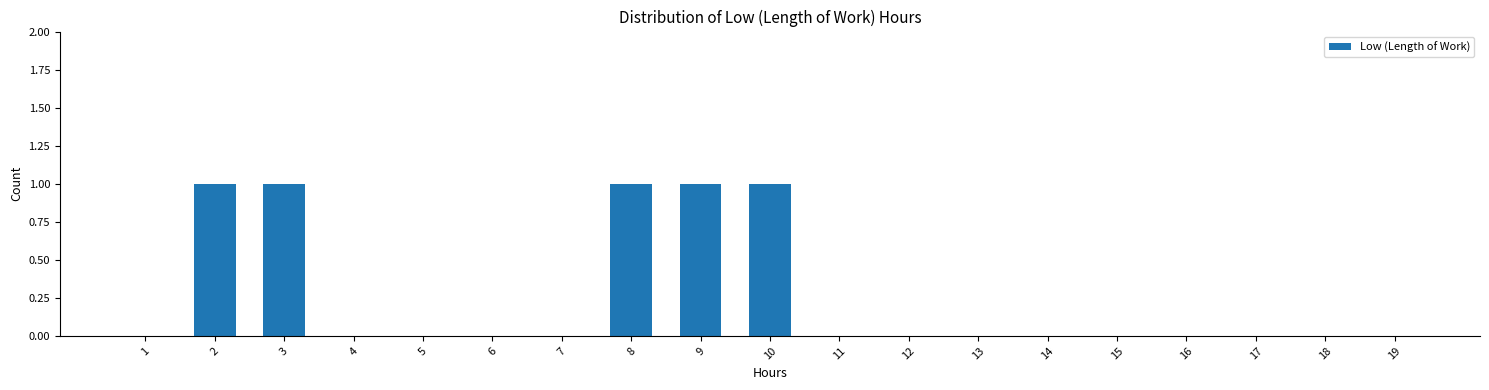

Reading right to left, transcribe all the data shown in this chart.

19=0	18=0	17=0	16=0	15=0	14=0	13=0	12=0	11=0	10=1	9=1	8=1	7=0	6=0	5=0	4=0	3=1	2=1	1=0